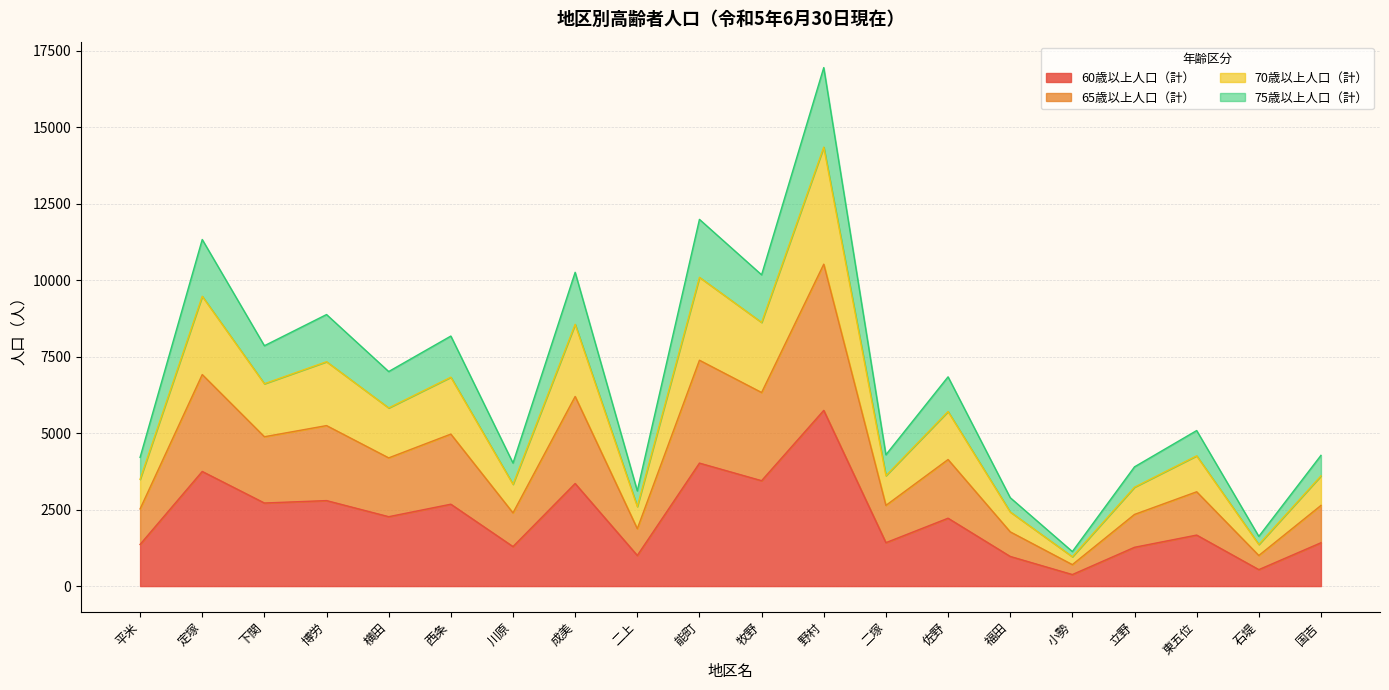

At which category is the sum across all series the highest?

野村